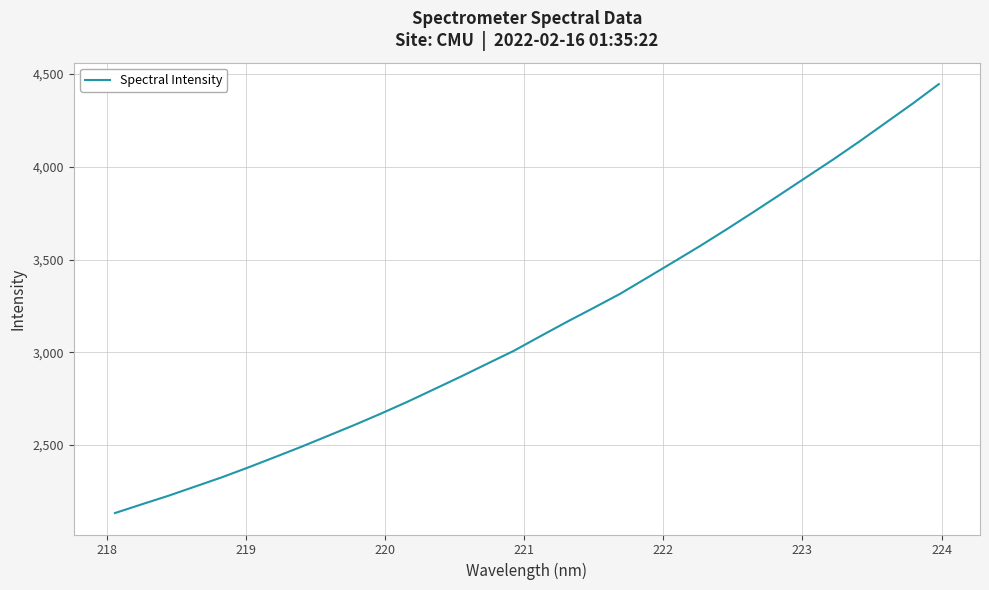

How many values are below 3086?

16